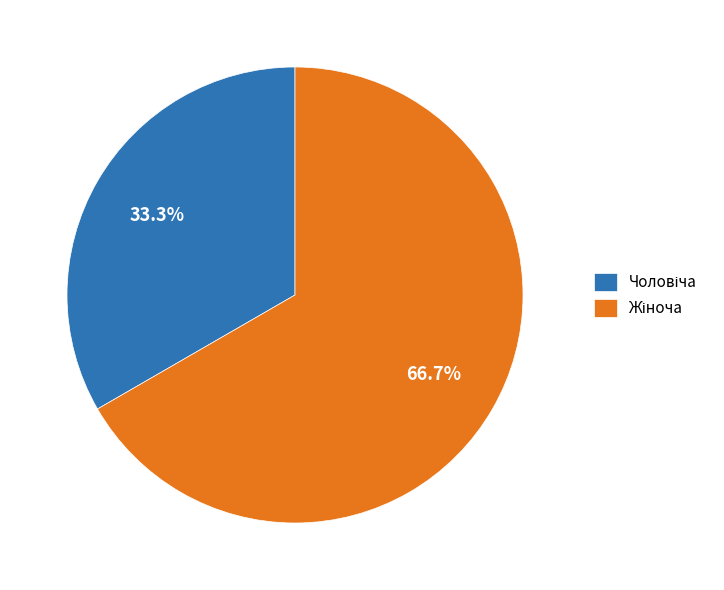

Does any single category account for the majority?

Yes